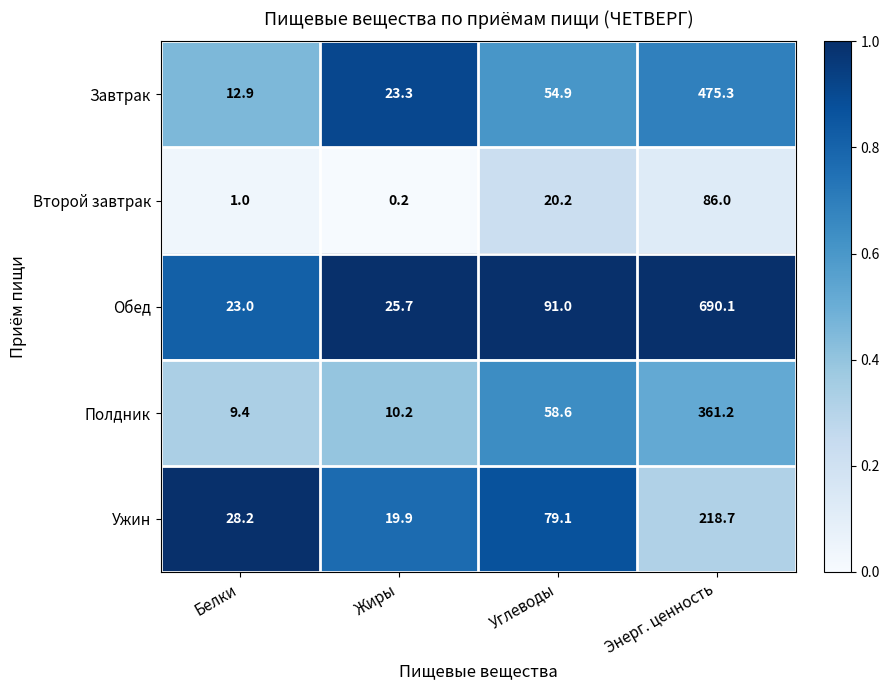

Reading right to left, what are all the values shown in this chart?

Завтрак: 475.3	54.9	23.3	12.9
Второй завтрак: 86.0	20.2	0.2	1.0
Обед: 690.1	91.0	25.7	23.0
Полдник: 361.2	58.6	10.2	9.4
Ужин: 218.7	79.1	19.9	28.2